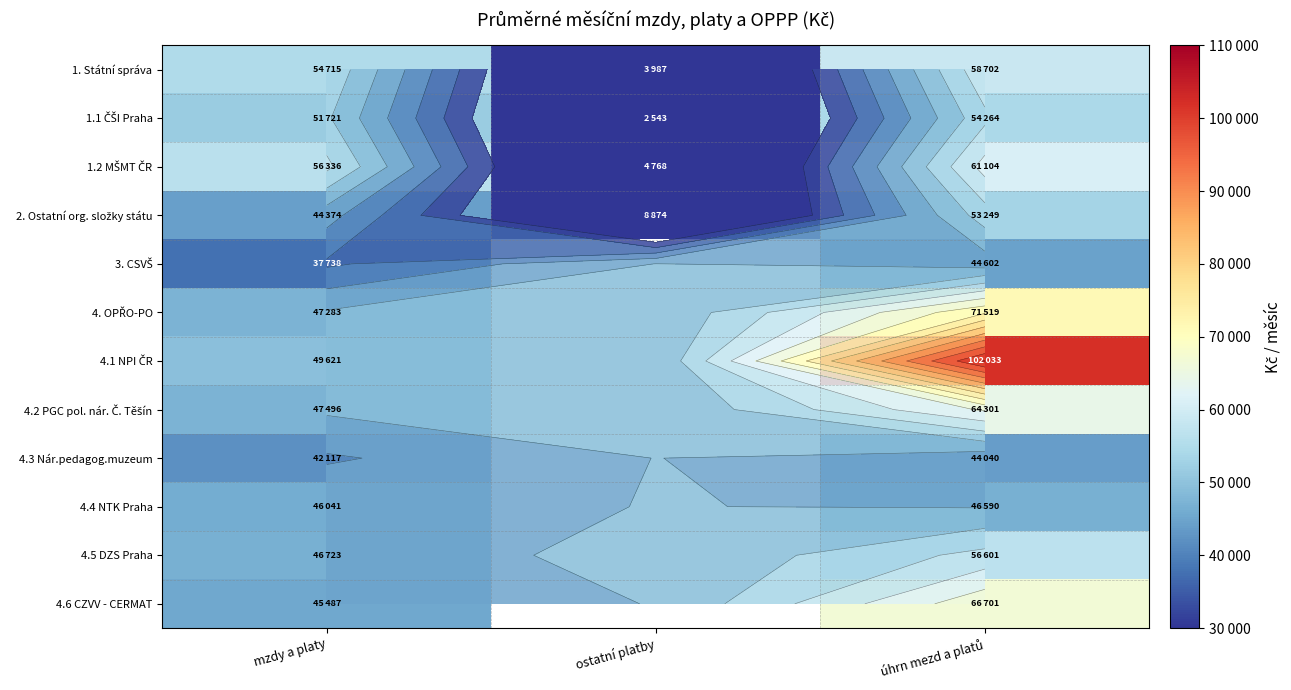

Which category has the highest value in the 1. Státní správa series?

úhrn mezd a platů